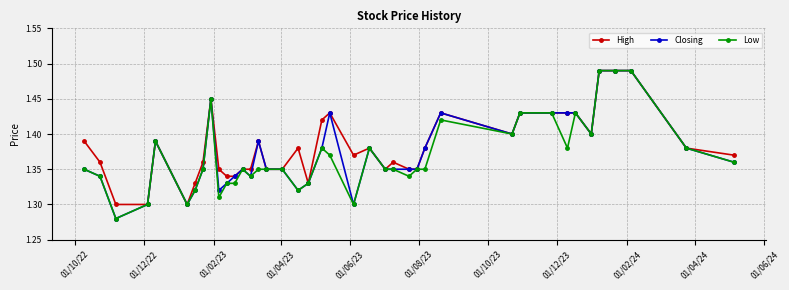

At how many categories does at least one series exceed 1?

40